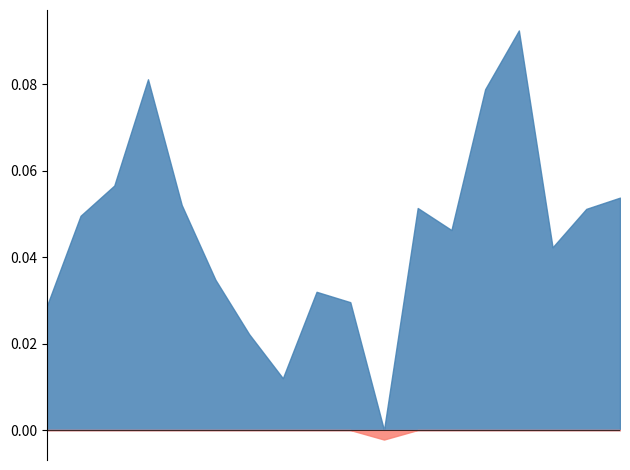

The value at 2017-12-31 is 0.0. True or false?

True